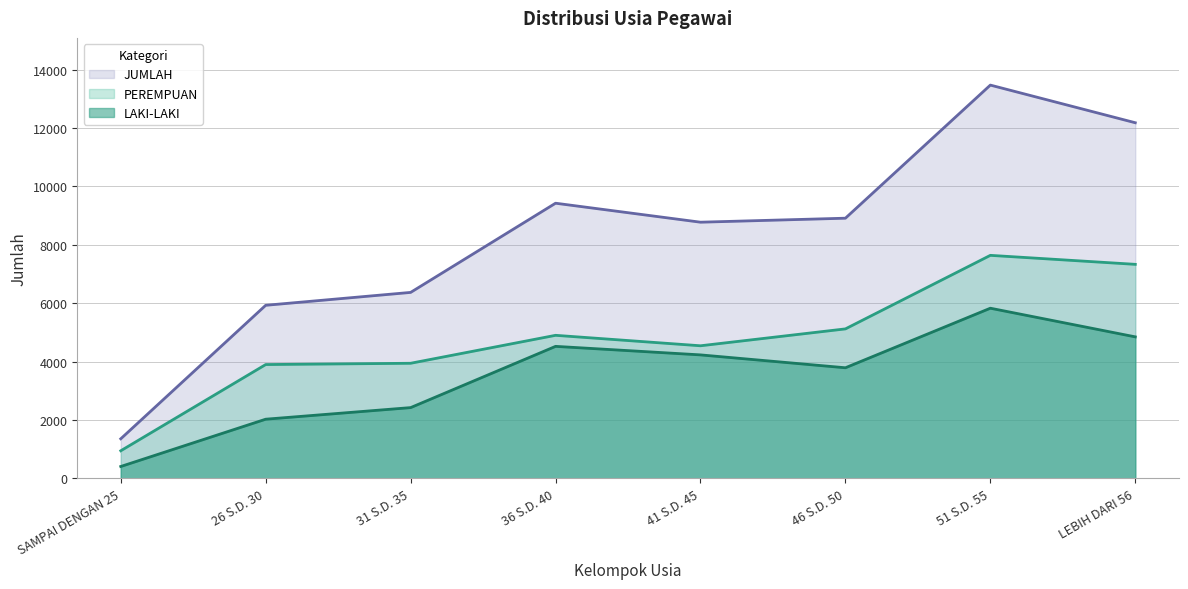

Where does the PEREMPUAN series first go above 4901?

46 S.D. 50